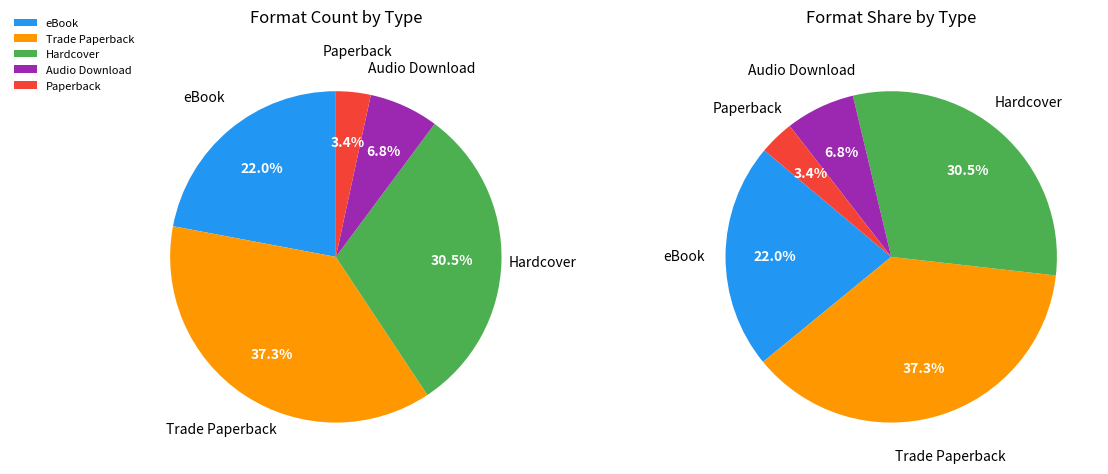

What percentage do Paperback and Audio Download together represent?

10.2%